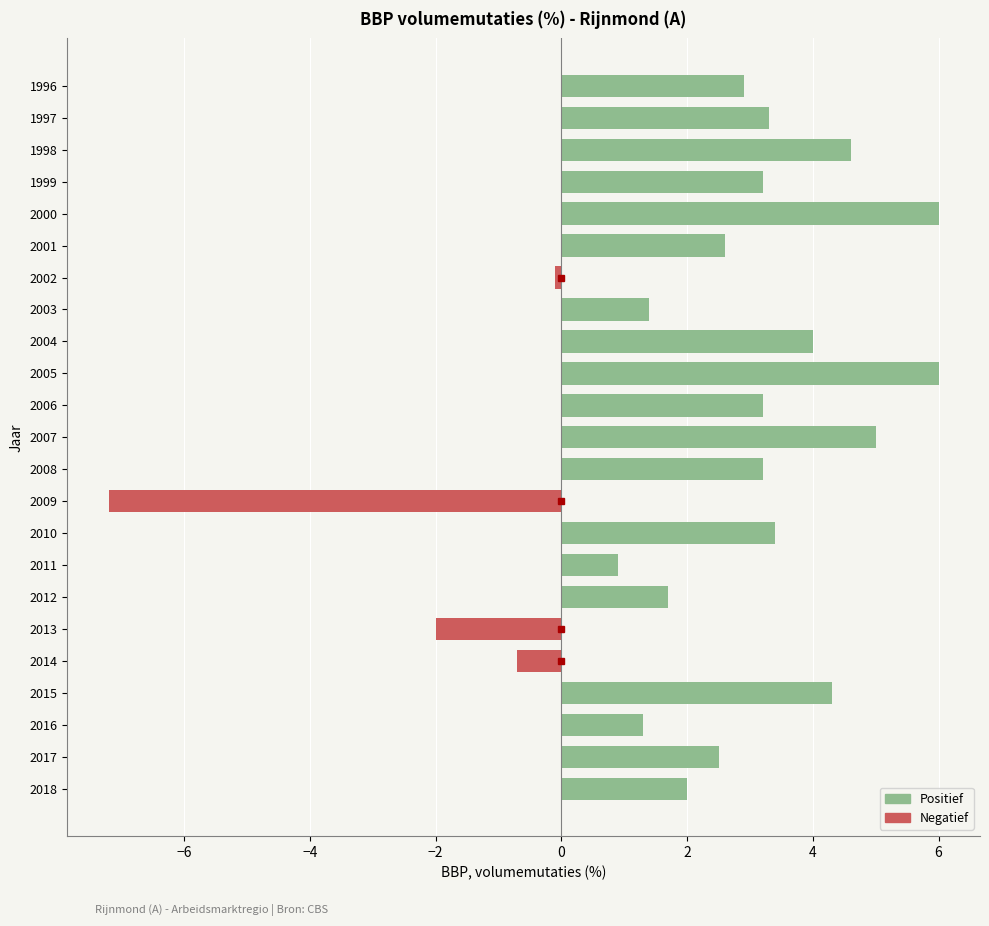

Reading top to bottom, transcribe all the data shown in this chart.

1996=2.9	1997=3.3	1998=4.6	1999=3.2	2000=6.0	2001=2.6	2002=-0.1	2003=1.4	2004=4.0	2005=6.0	2006=3.2	2007=5.0	2008=3.2	2009=-7.2	2010=3.4	2011=0.9	2012=1.7	2013=-2.0	2014=-0.7	2015=4.3	2016=1.3	2017=2.5	2018=2.0